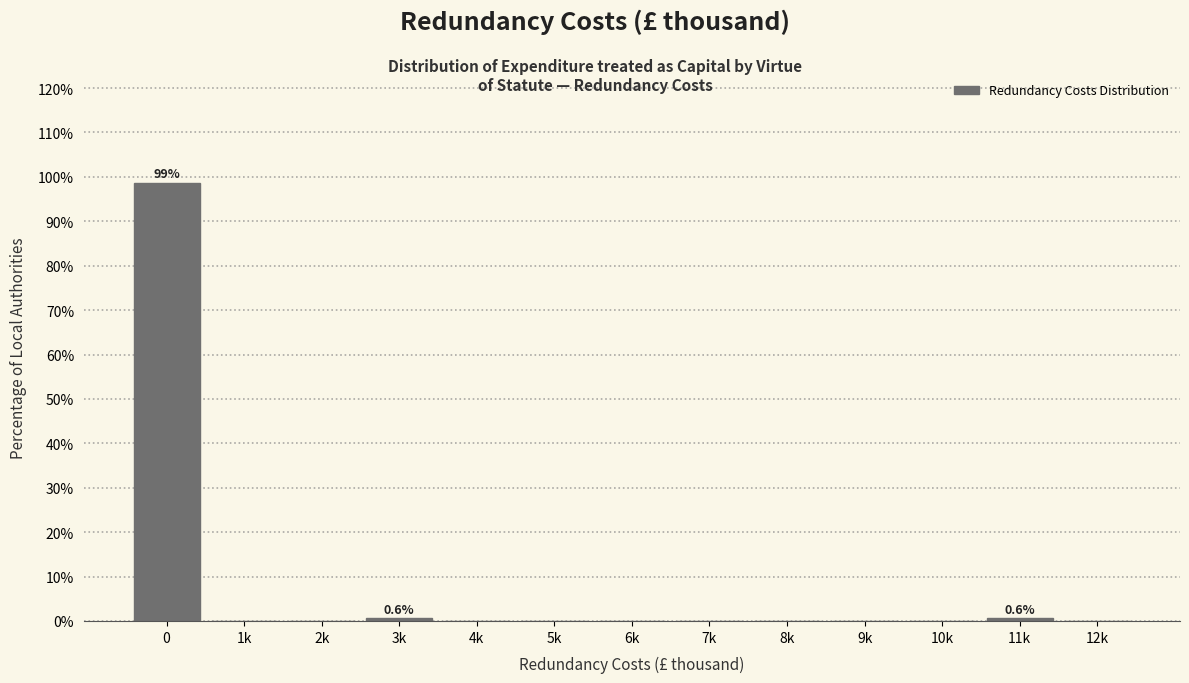

Reading left to right, list all the values displayed in this chart.

0=98.7	1k=0.0	2k=0.0	3k=0.6	4k=0.0	5k=0.0	6k=0.0	7k=0.0	8k=0.0	9k=0.0	10k=0.0	11k=0.6	12k=0.0